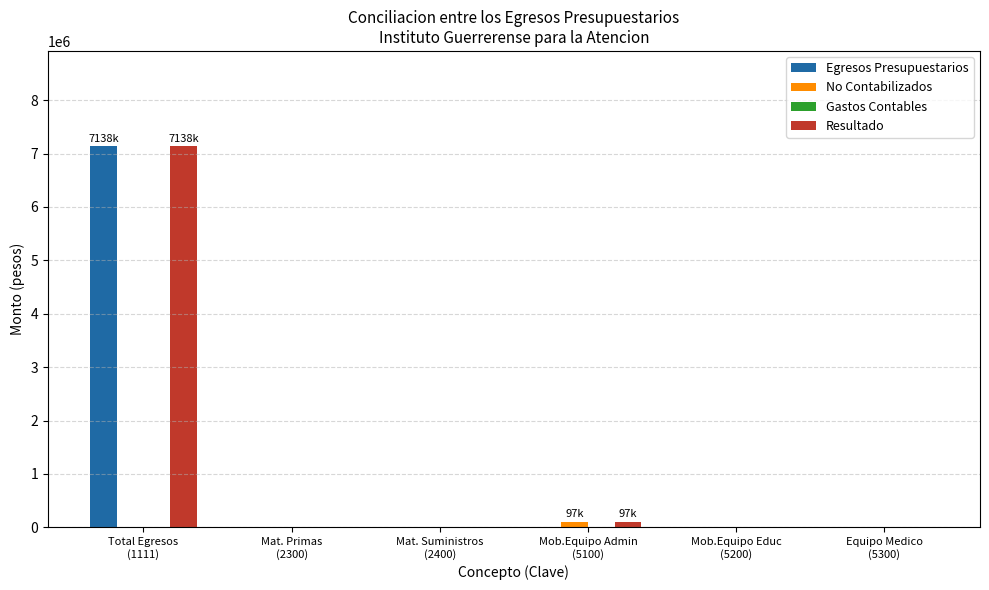

What is the sum of all Egresos Presupuestarios values?

7138745.9